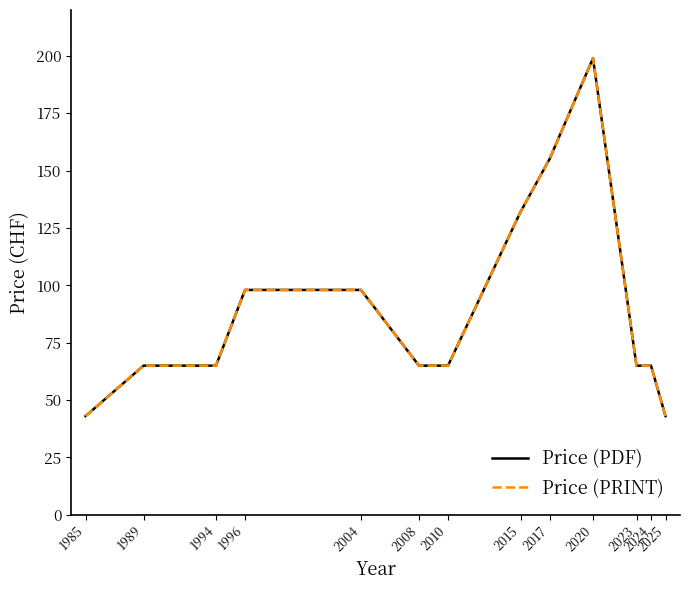

What is the maximum value for Price (PDF)?

199